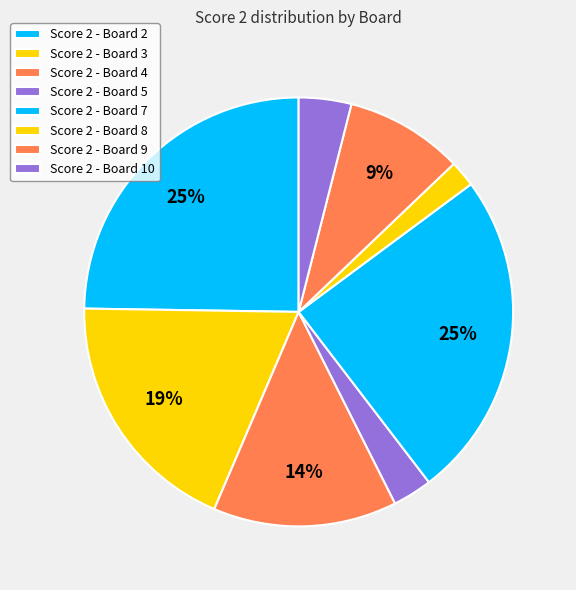

Count the number of slices in the pie.

8